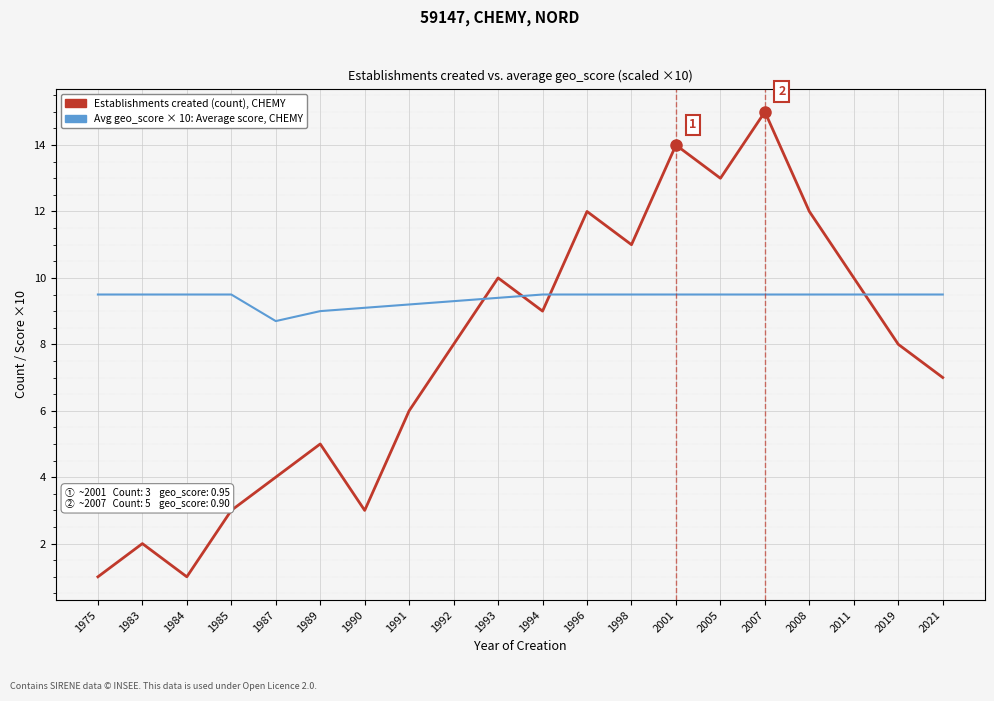

What is the total value across all series at 2021?

16.5